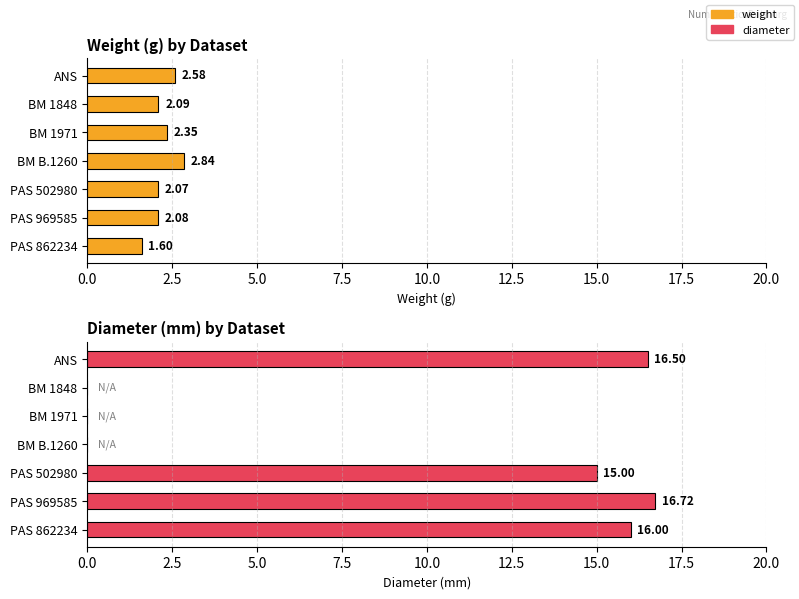

What is the highest value of the weight series?

2.8